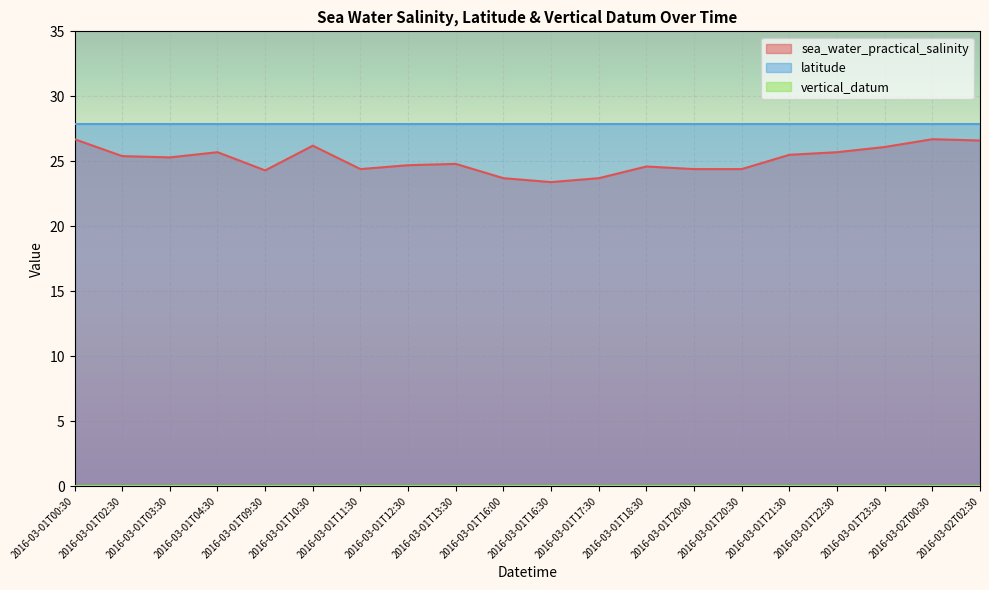

What are all the series names shown in the legend?

sea_water_practical_salinity, latitude, vertical_datum